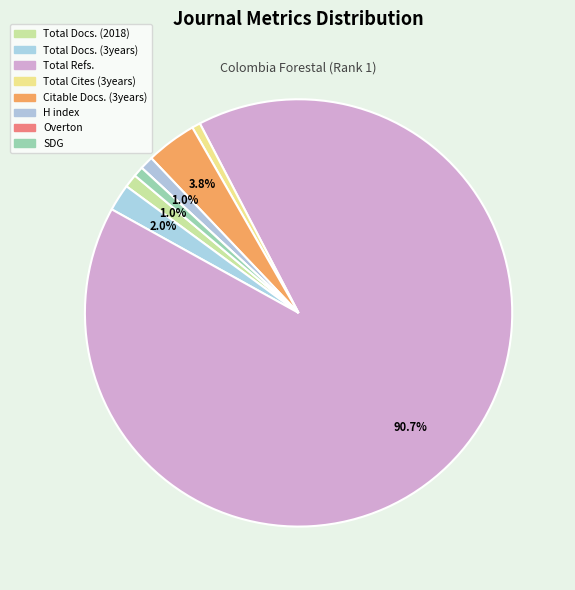

What percentage is the Total Refs. slice, to the nearest percent?

91%